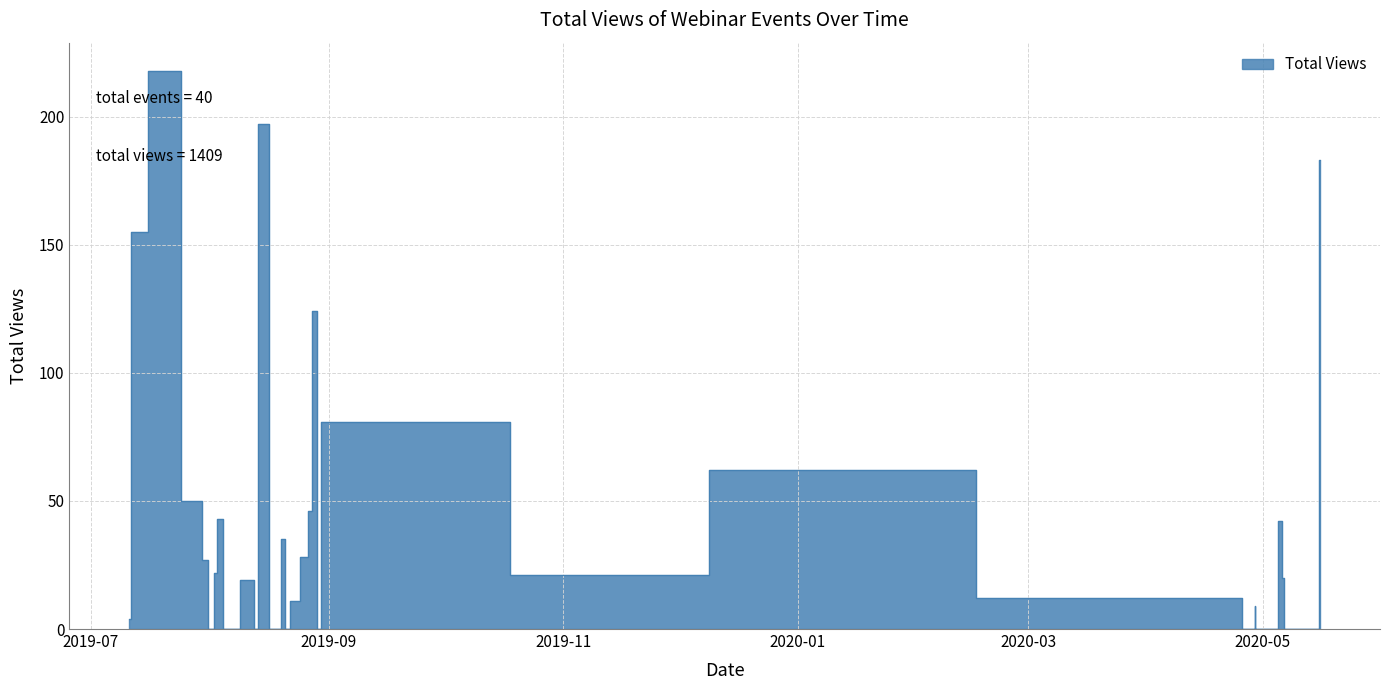

How many values exceed 11?

19